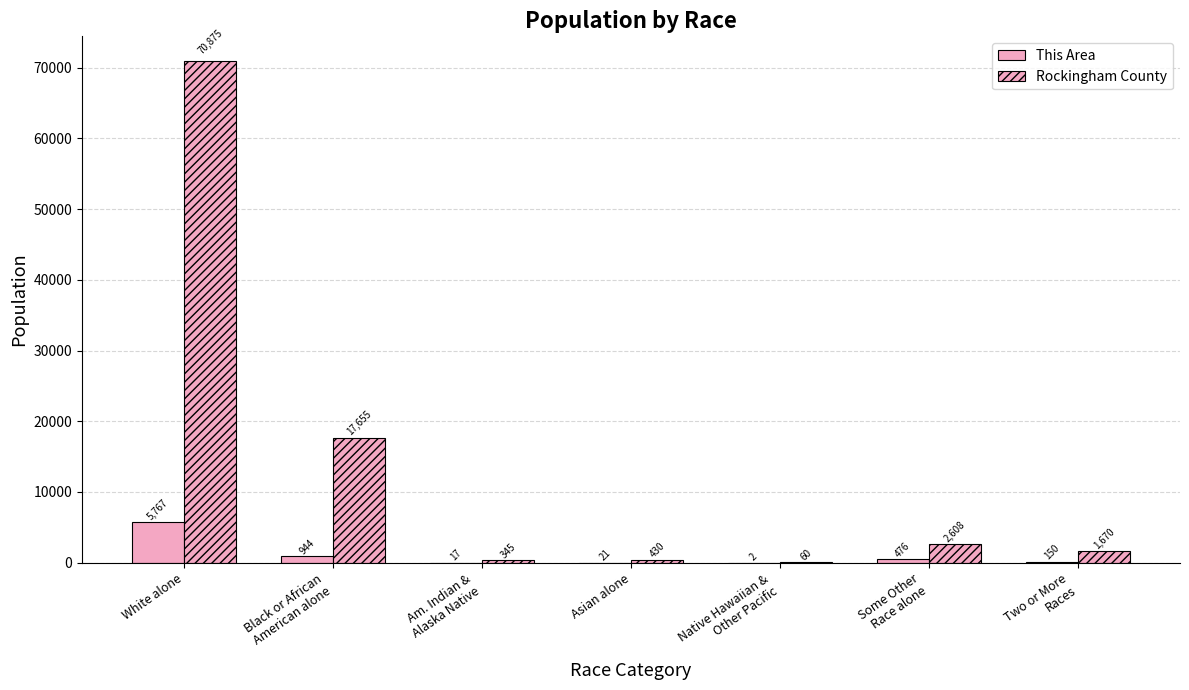

Does the chart contain stacked bars?

No